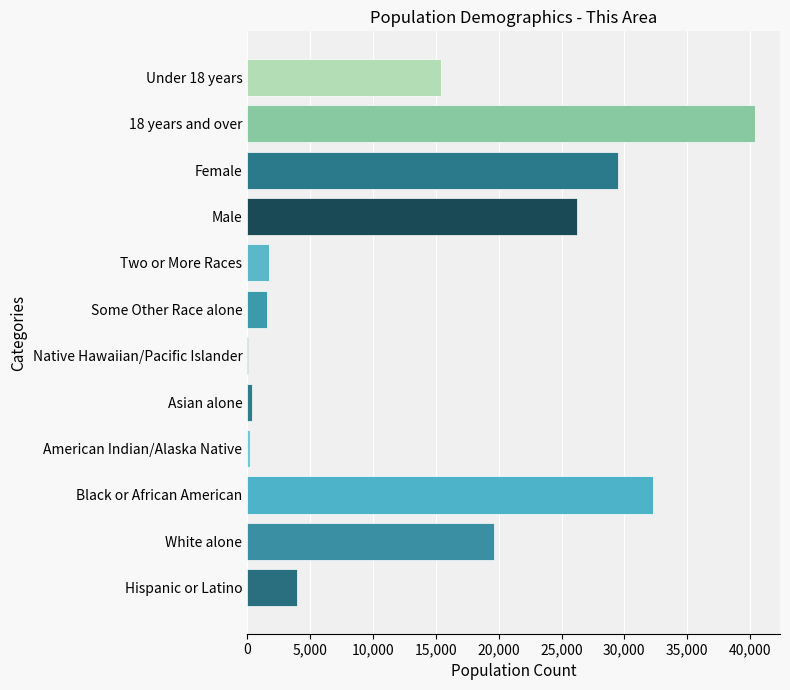

How many categories are shown in the chart?

12